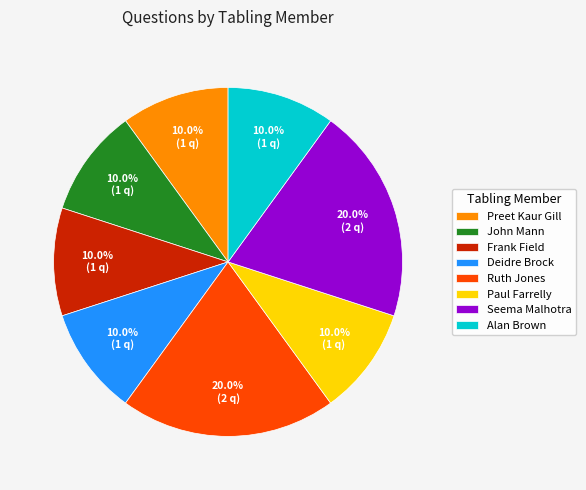

How many slices are in this pie chart?

8